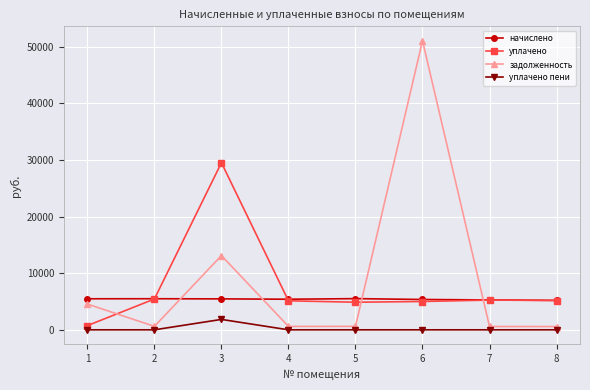

After their last crossing, which series has the higher values: начислено or задолженность?

начислено